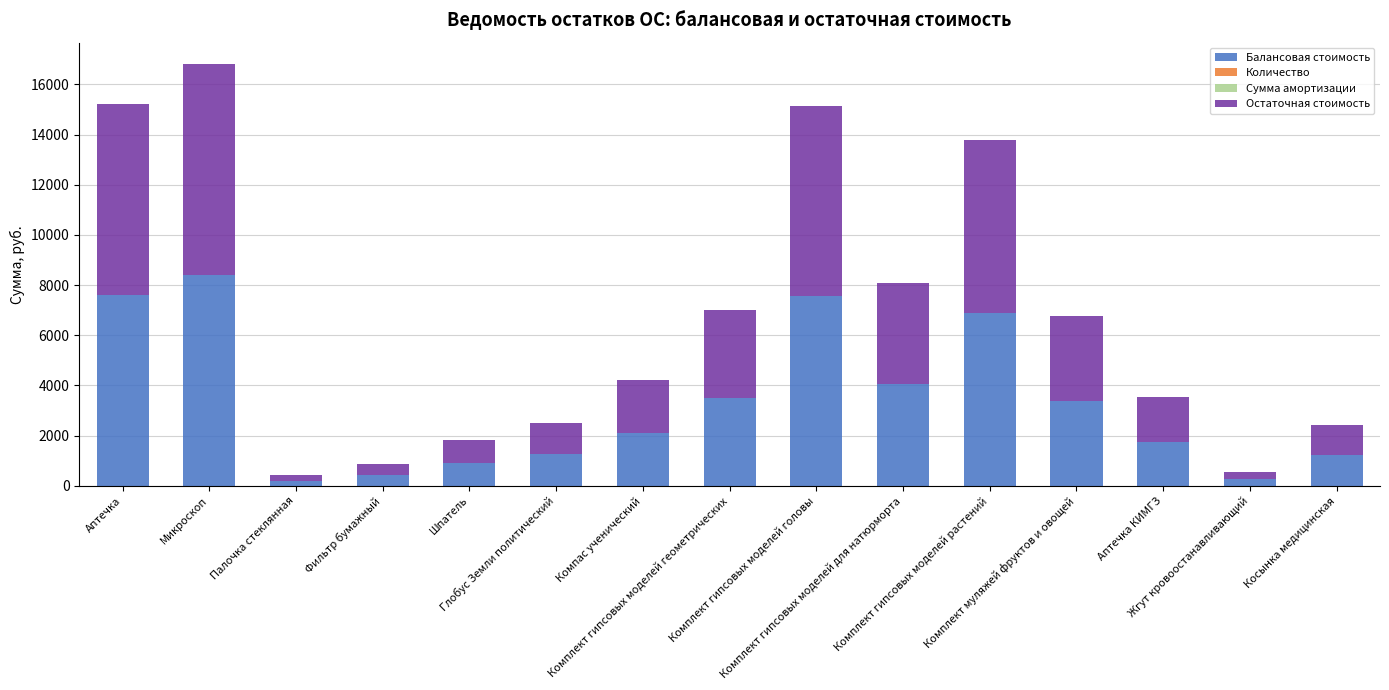

What is the highest value of the Балансовая стоимость series?

8410